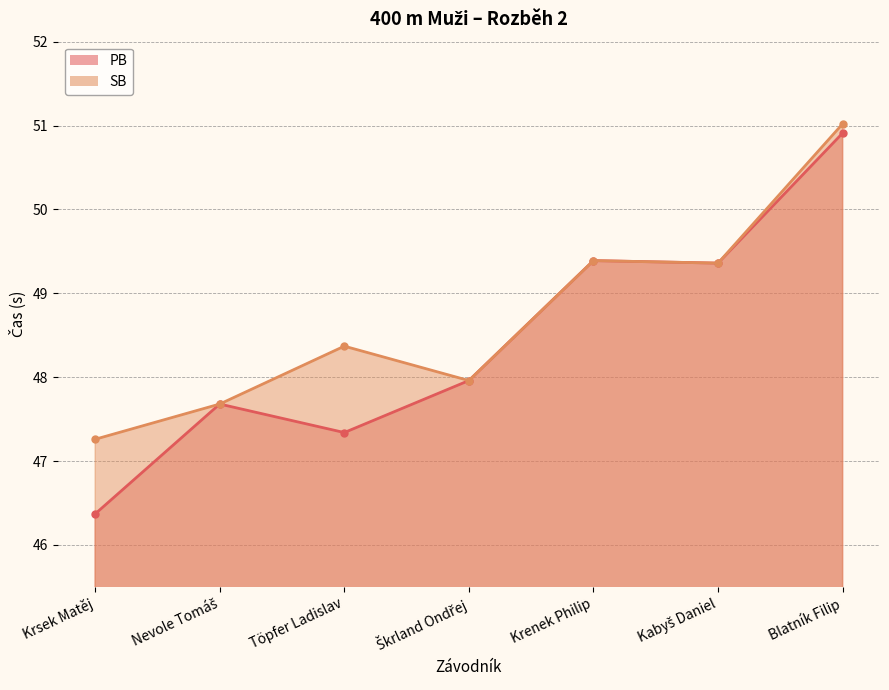

Which has a higher value, Krenek Philip or Kabyš Daniel?

Krenek Philip